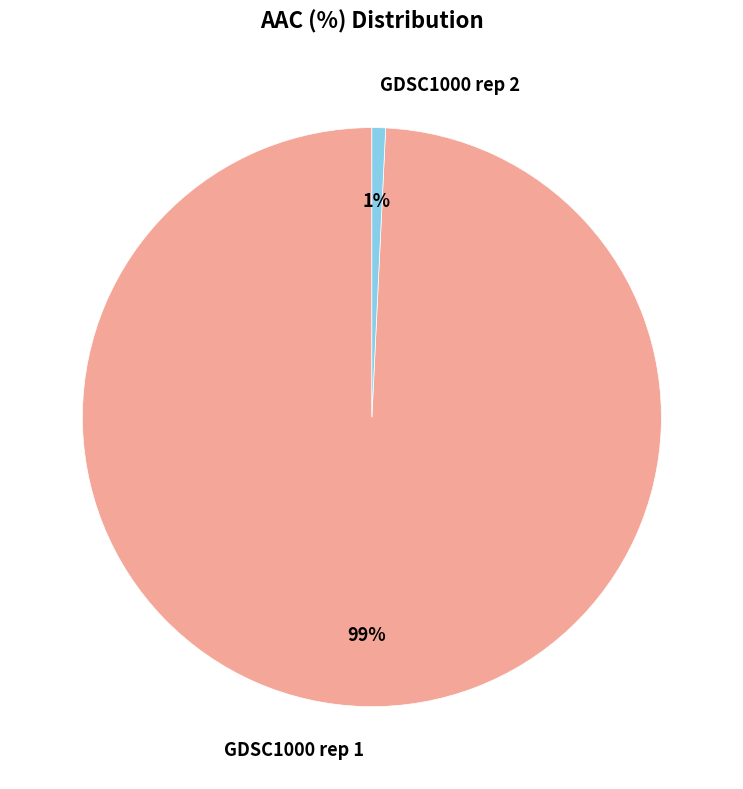

To the nearest percent, what is the difference between the largest and smallest slice percentages?

98%